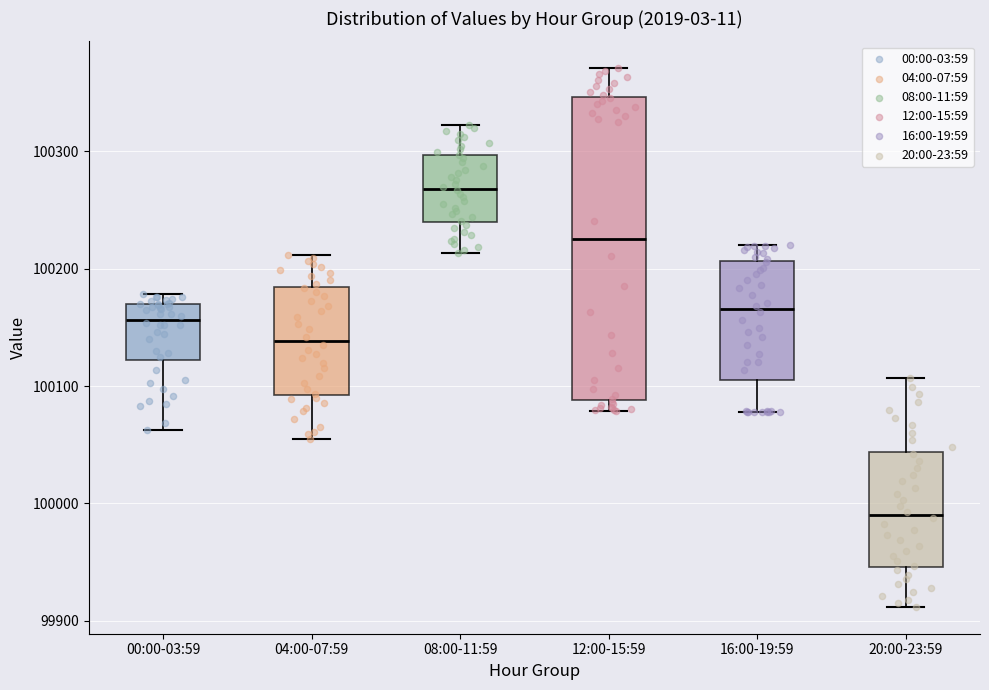

Reading left to right, read every box against the y-axis: the position of its median line, the range the box covers, and the ends of its whiskers. The values are not printed on the chart, so give them approximately, as read against the axis.

00:00-03:59: median 100160, box 100120 to 100170, whiskers 100060 to 100180
04:00-07:59: median 100140, box 100090 to 100180, whiskers 100060 to 100210
08:00-11:59: median 100270, box 100240 to 100300, whiskers 100210 to 100320
12:00-15:59: median 100230, box 100090 to 100350, whiskers 100080 to 100370
16:00-19:59: median 100170, box 100100 to 100210, whiskers 100080 to 100220
20:00-23:59: median 99990, box 99950 to 100040, whiskers 99910 to 100110